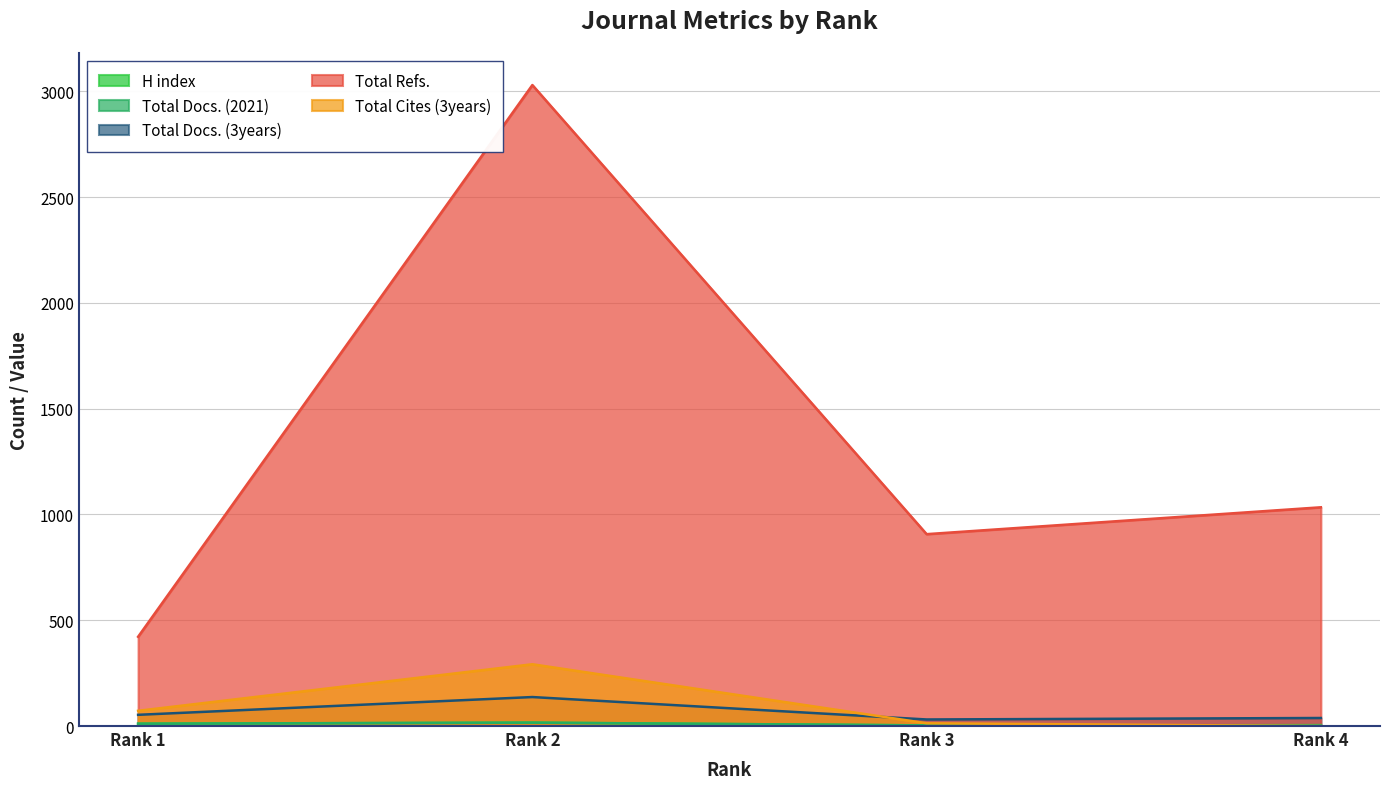

True or false: Total Docs. (3years) and Total Docs. (2021) intersect in this chart.

False